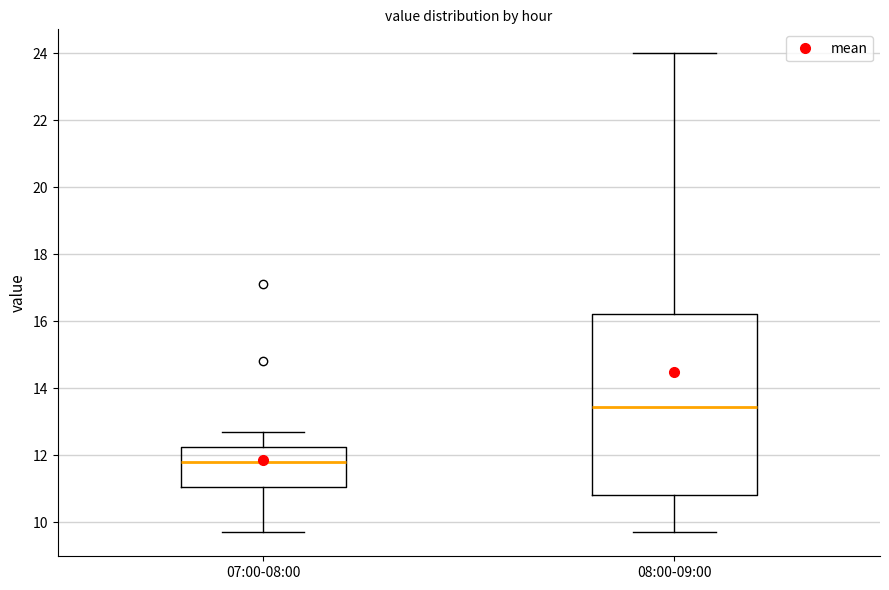

Where does the median line of the box for 08:00-09:00 sit on the y-axis? The values are not printed on the chart, so give them approximately, as read against the axis.

13.4